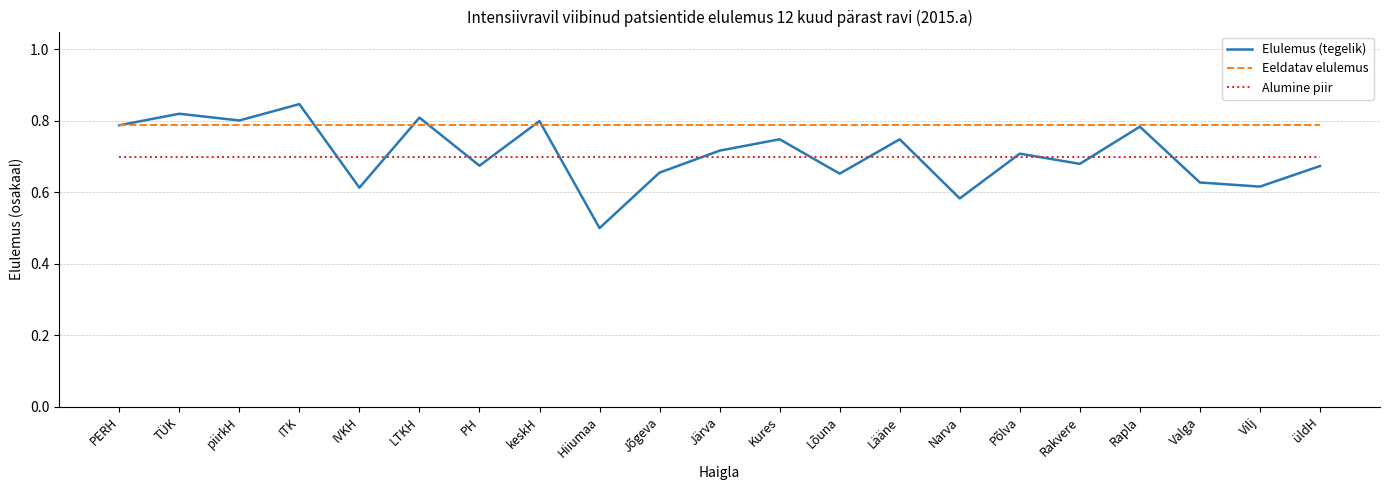

Which series has the widest spread of values?

Elulemus (tegelik)